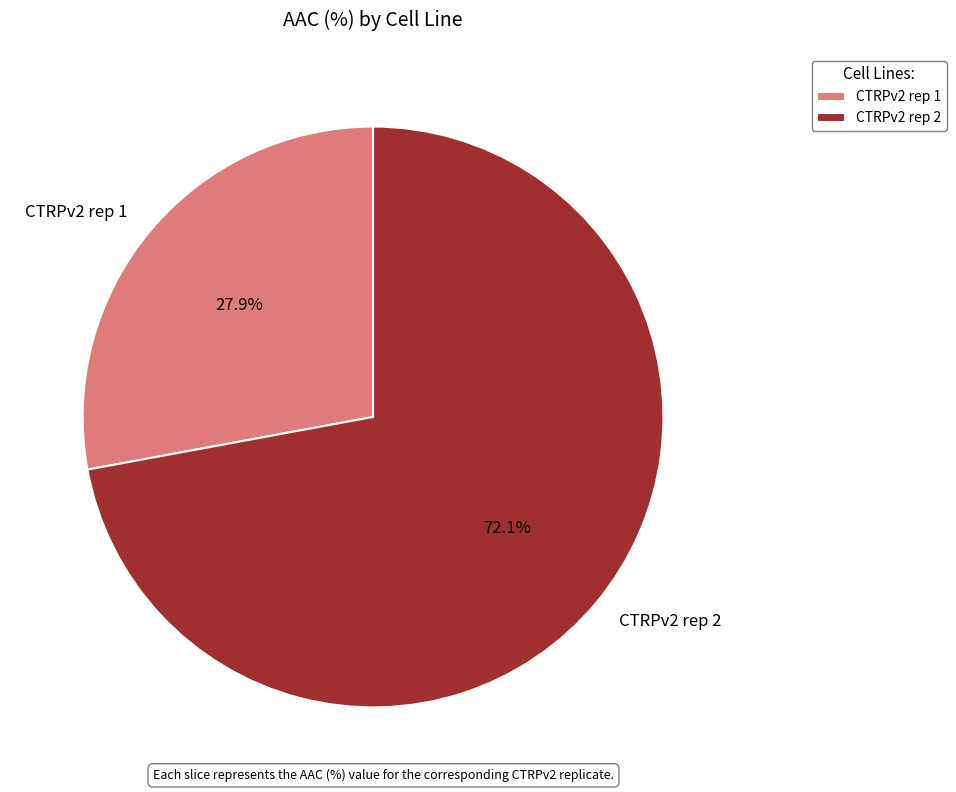

Which category accounts for the majority?

CTRPv2 rep 2